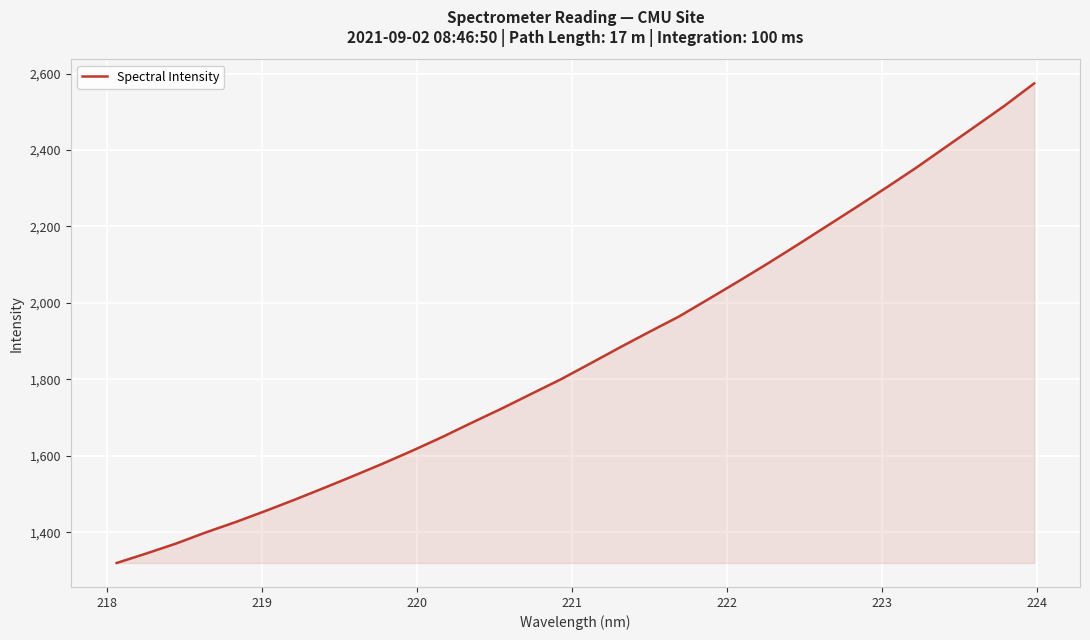

What is the minimum value shown in the chart?

1319.7